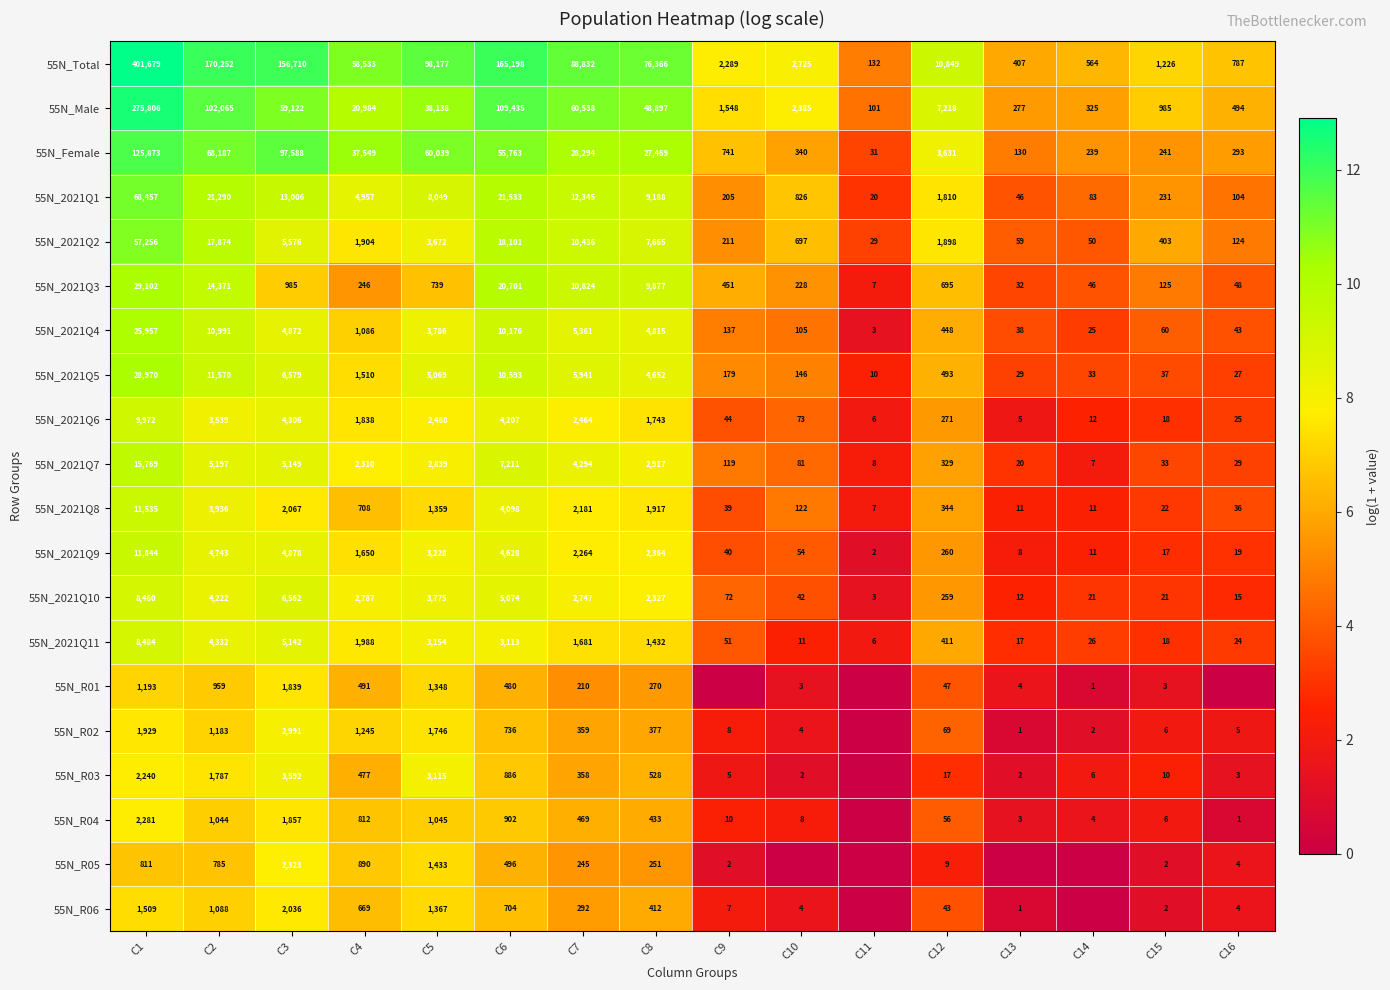

Rank the categories by 55N_Female value from highest to lowest.

C1, C3, C2, C5, C6, C4, C7, C8, C12, C9, C10, C16, C15, C14, C13, C11